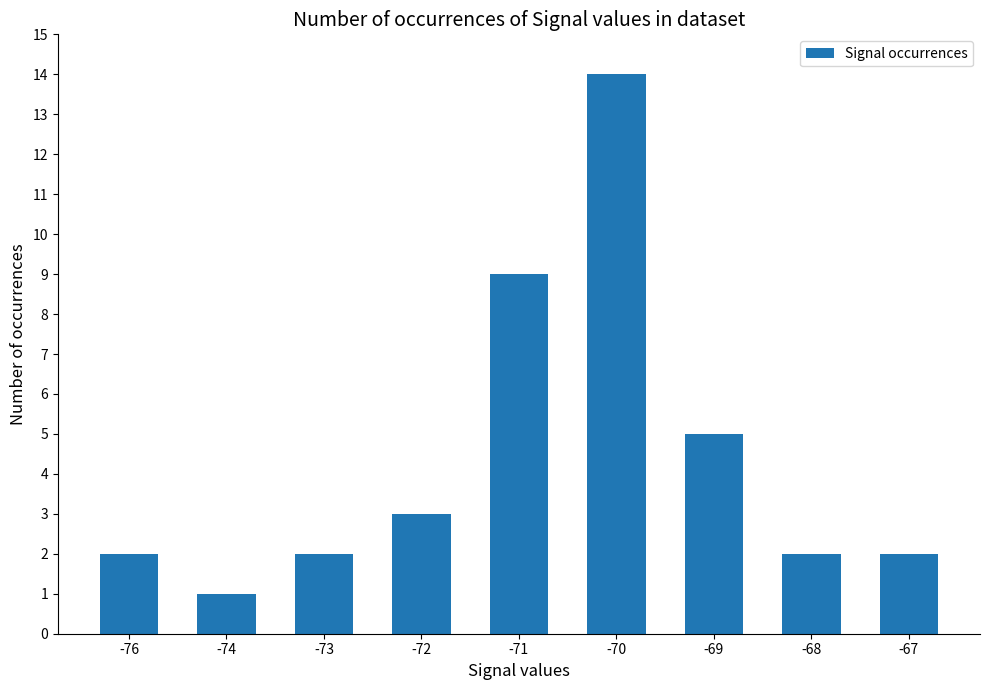

What is the maximum value shown in the chart?

14